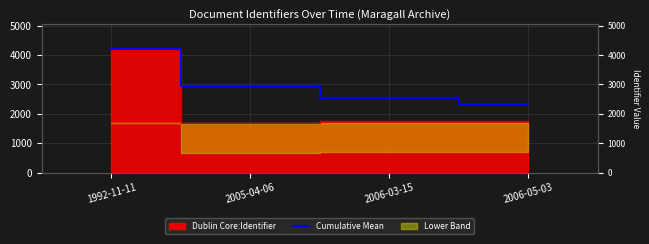

How many lines are shown in the chart?

1